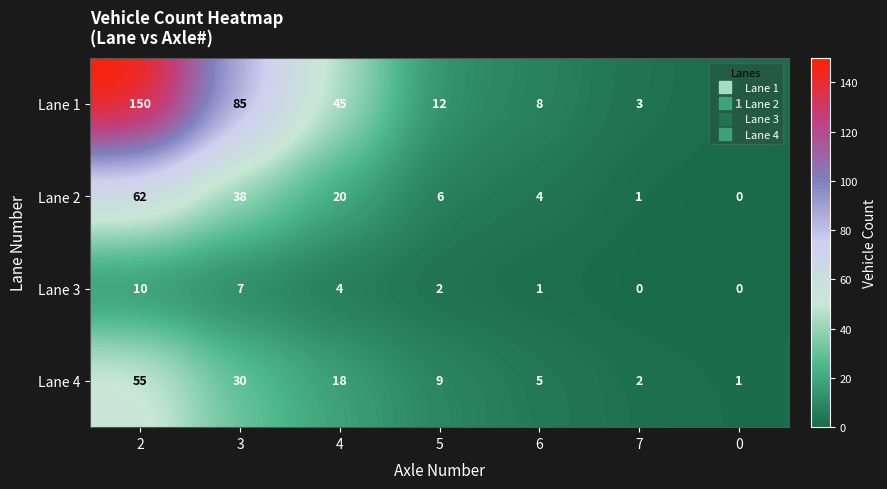

Which series has the largest range (max minus min)?

Lane 1